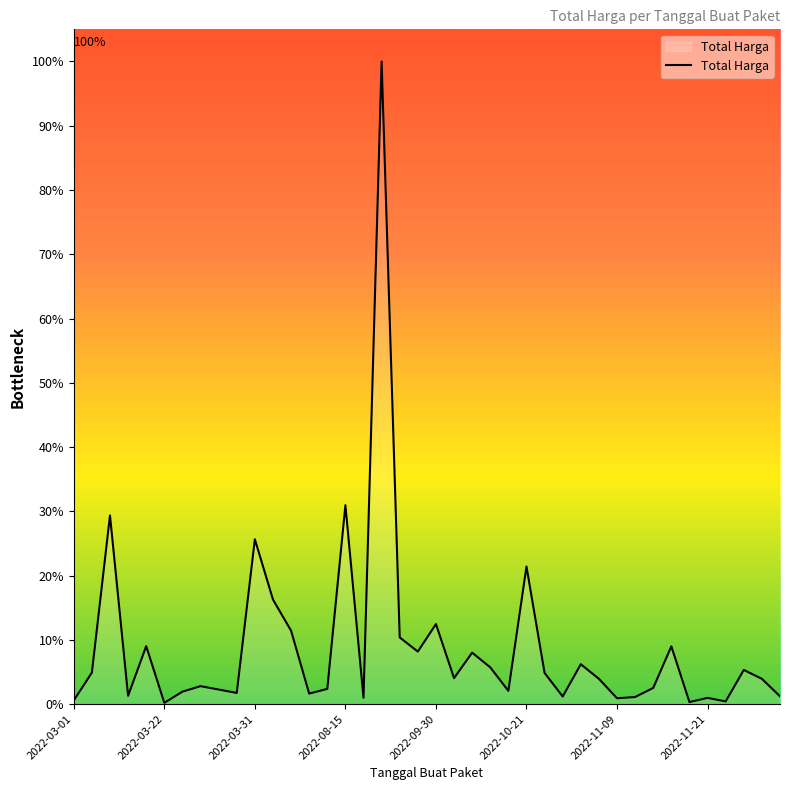

Rank the categories by value from highest to lowest.

17, 15, 2022-03-31, 10, 25, 11, 20, 12, 18, 2022-09-30, 33, 19, 22, 28, 23, 37, 2022-03-22, 26, 21, 29, 38, 2022-11-21, 32, 14, 8, 24, 2022-11-09, 9, 13, 2022-08-15, 39, 27, 31, 16, 35, 30, 2022-03-01, 36, 34, 2022-10-21